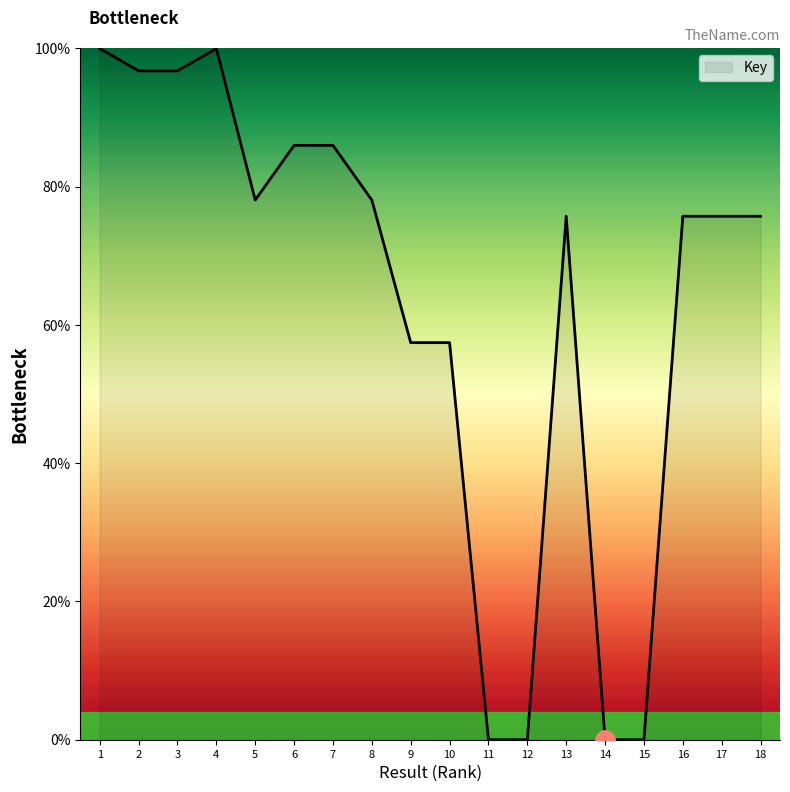

What is the sum of all values?

1139.4